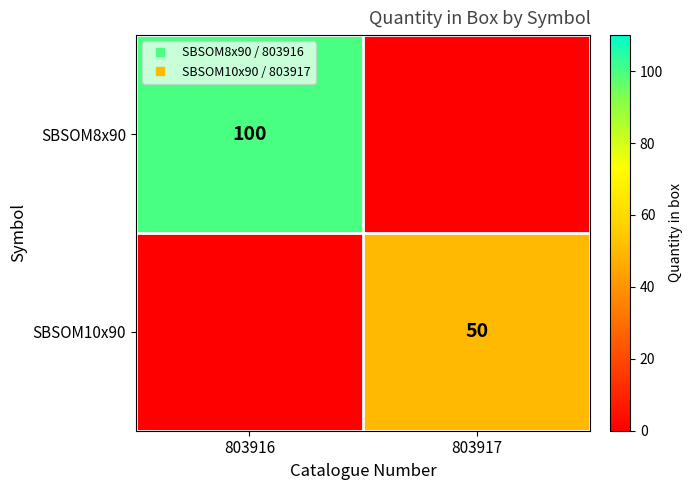

Which category has the highest value across all series?

803916